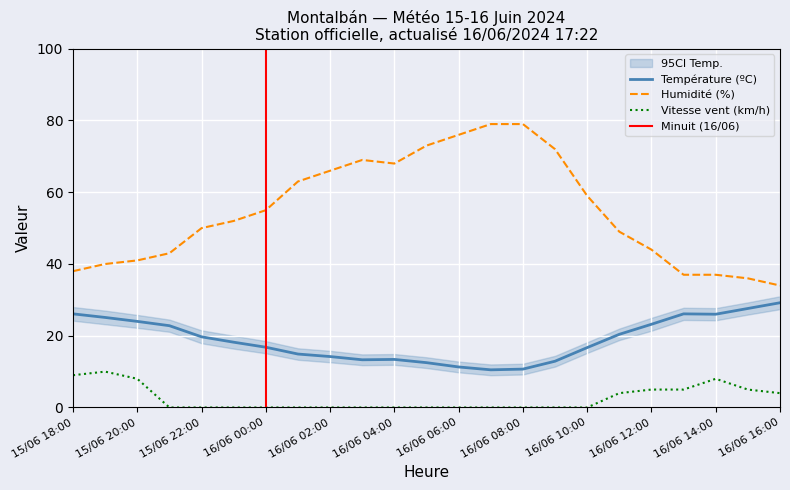

Read the Vitesse du vent (km/h) value at 16/06 11:00.

4.0